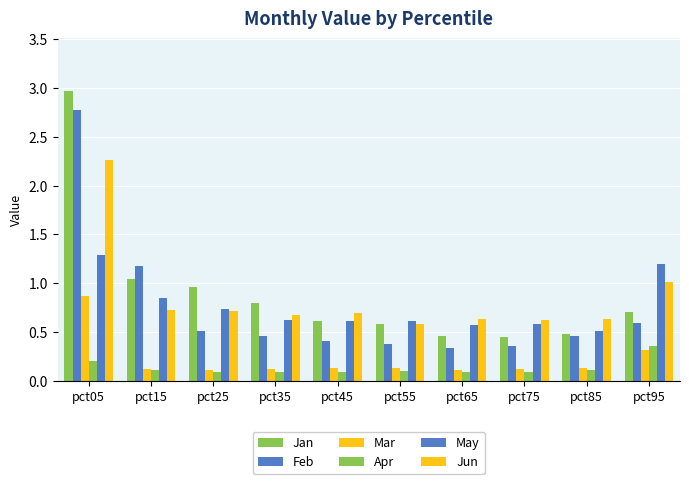

How many bars are there in total?

60